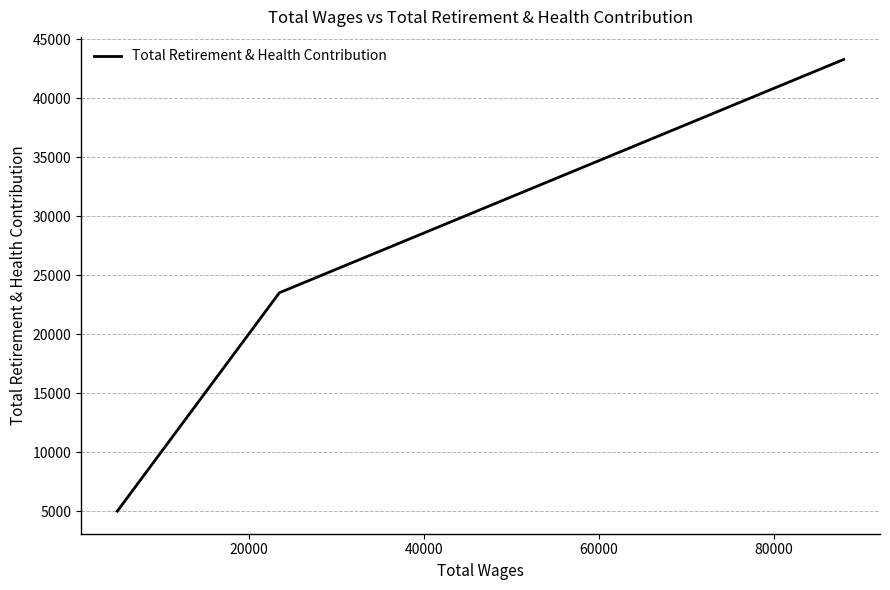

What is the greatest value displayed?

43284